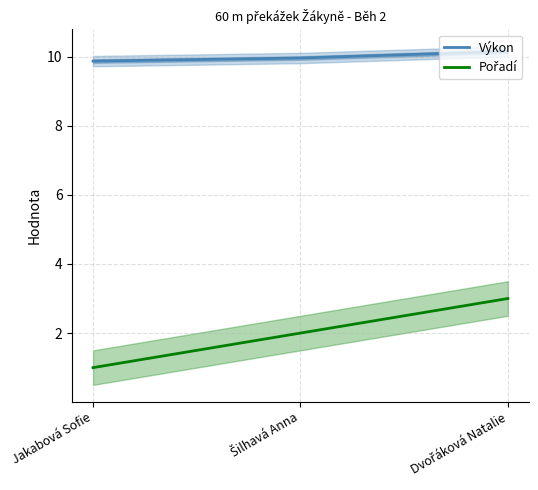

Which series has the widest spread of values?

Pořadí